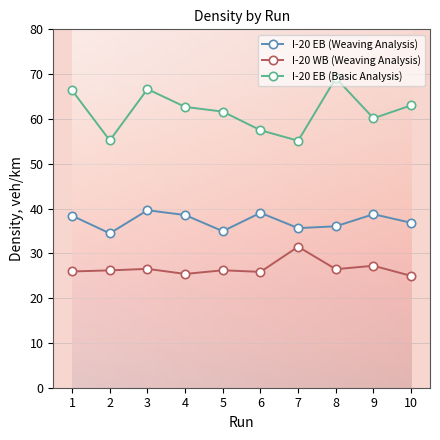

How many values in the I-20 EB (Basic Analysis) series exceed 62?

5